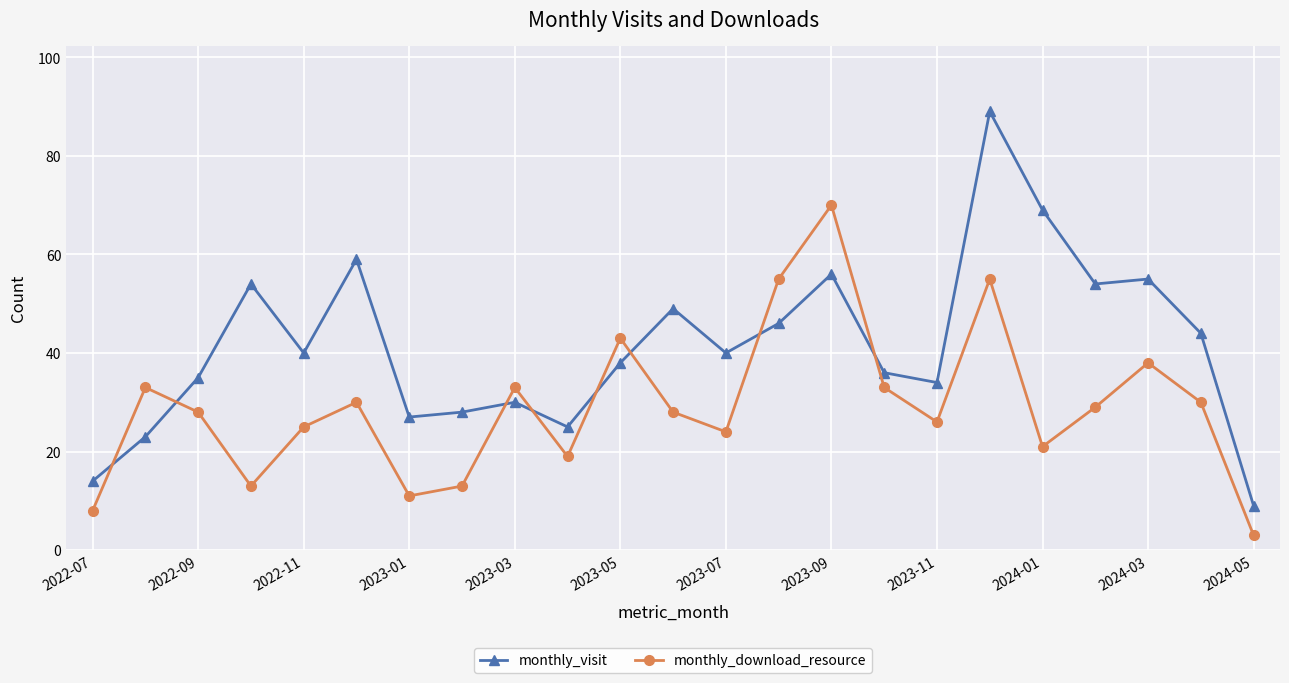

What is the sum of all monthly_visit values?

954